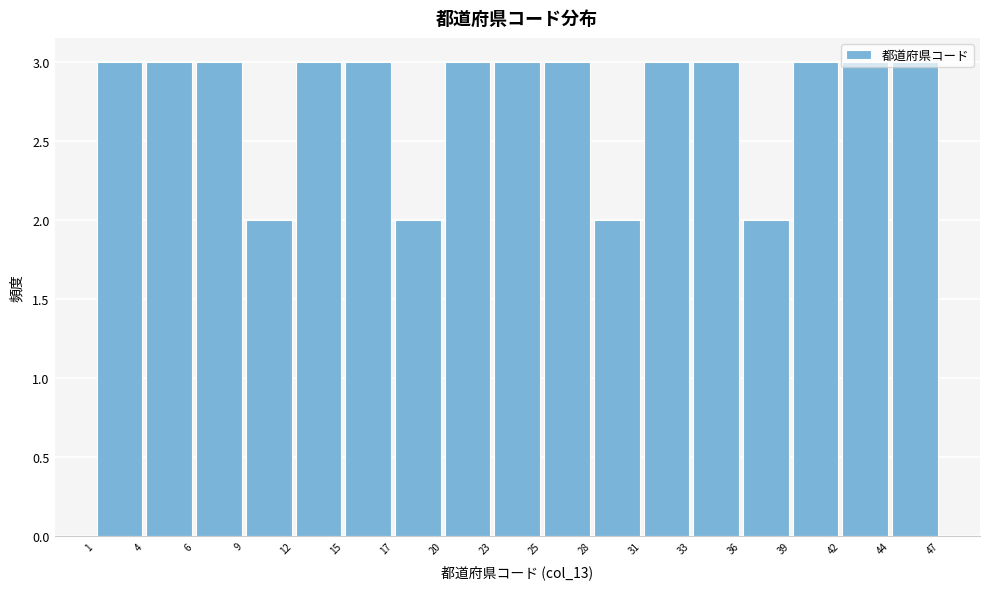

How tall is the bar that spans 25 to 28 on the x-axis? The values are not printed on the chart, so give them approximately, as read against the axis.

3